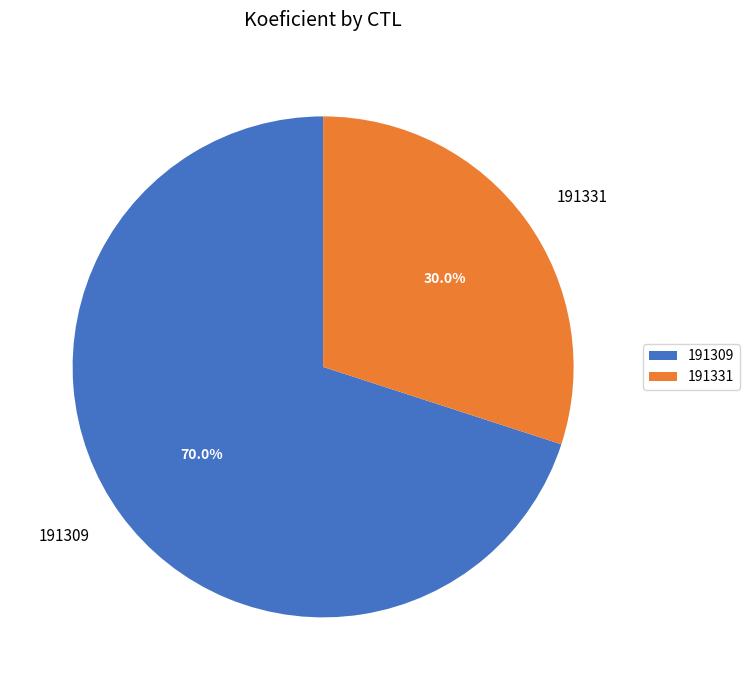

Does 191331 account for over 50% of the chart?

No